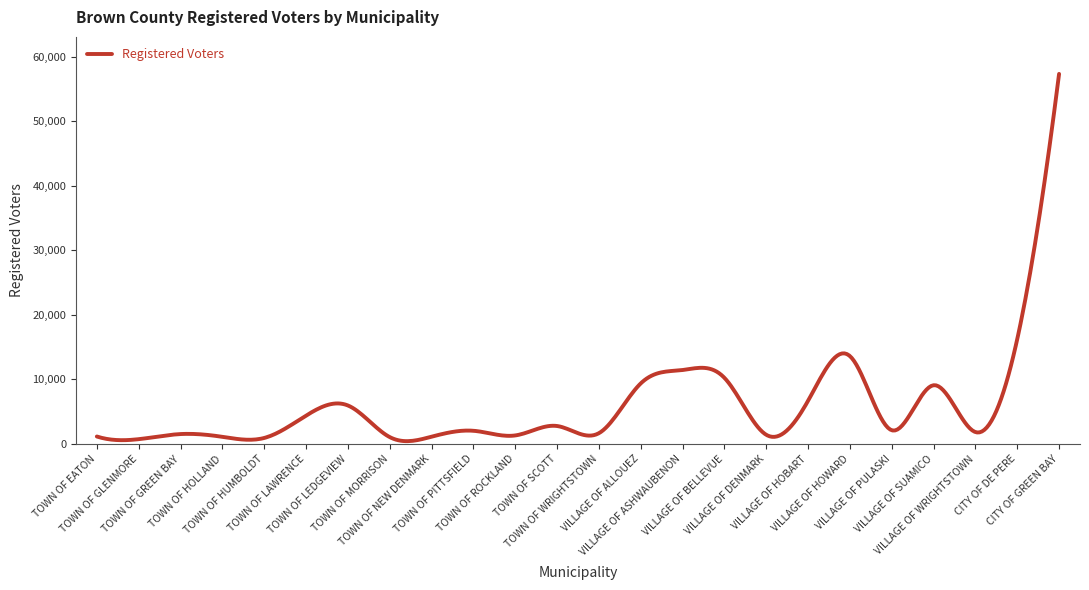

What is the difference between the maximum and minimum values?

56875.3